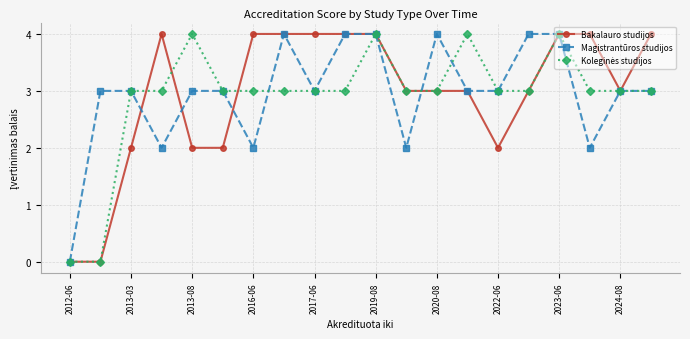

What is the value of the Bakalauro studijos point at the 12th from the left?

3